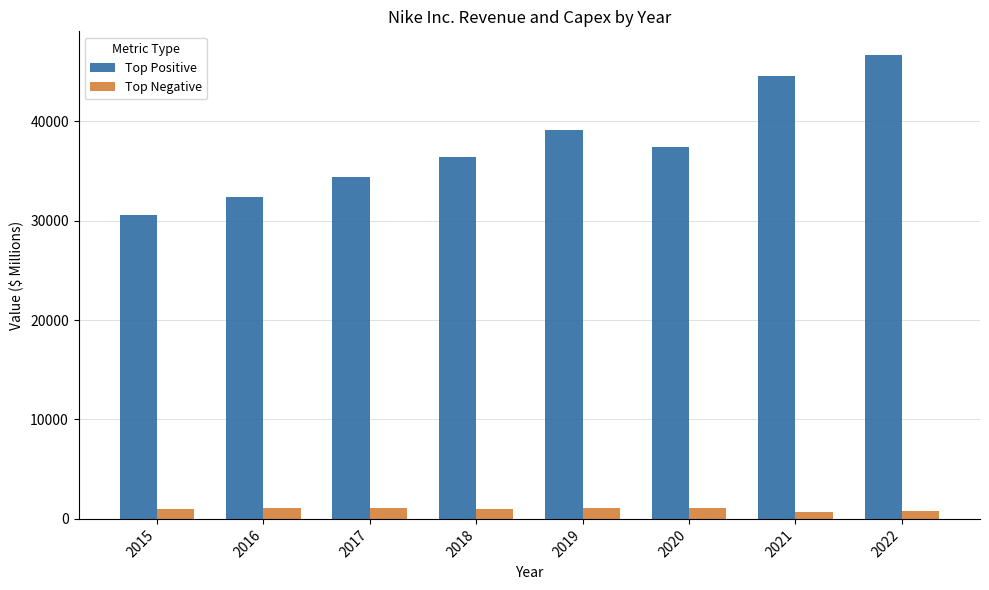

True or false: Top Negative has a value of 1119 at 2019.

True